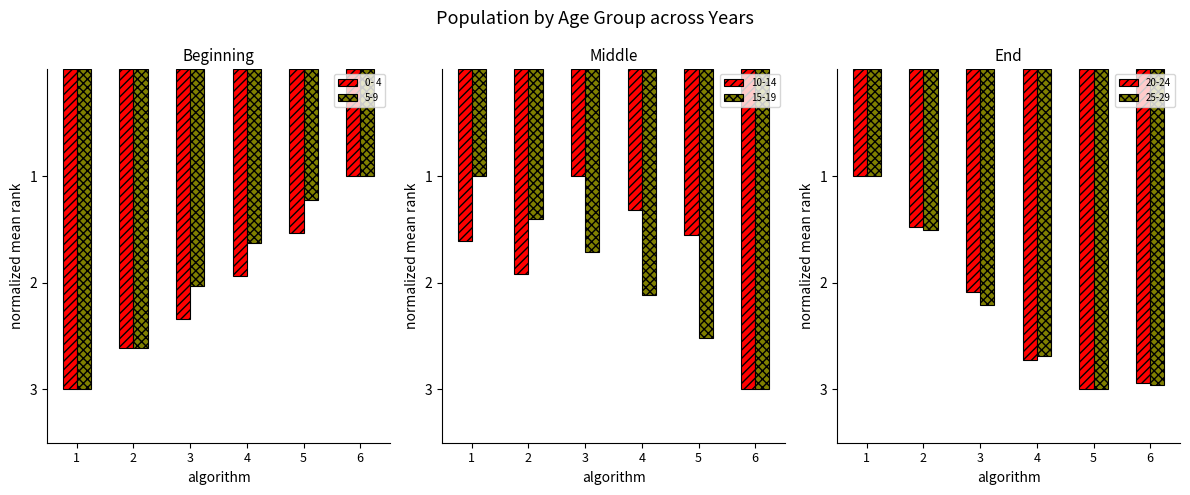

The 5-9 series shows 1.0 at 6. True or false?

True